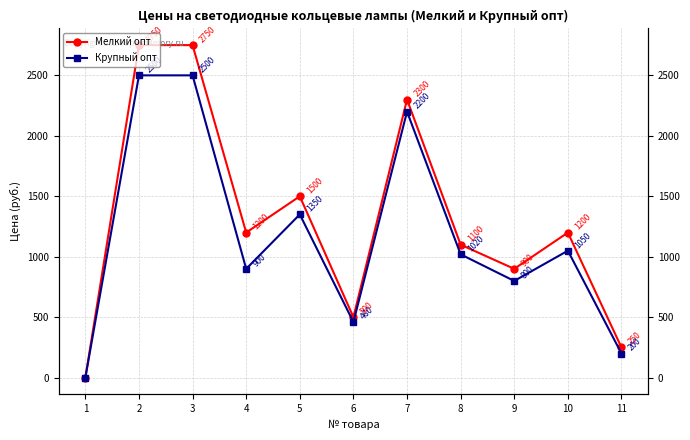

True or false: Крупный опт and Мелкий опт intersect in this chart.

False